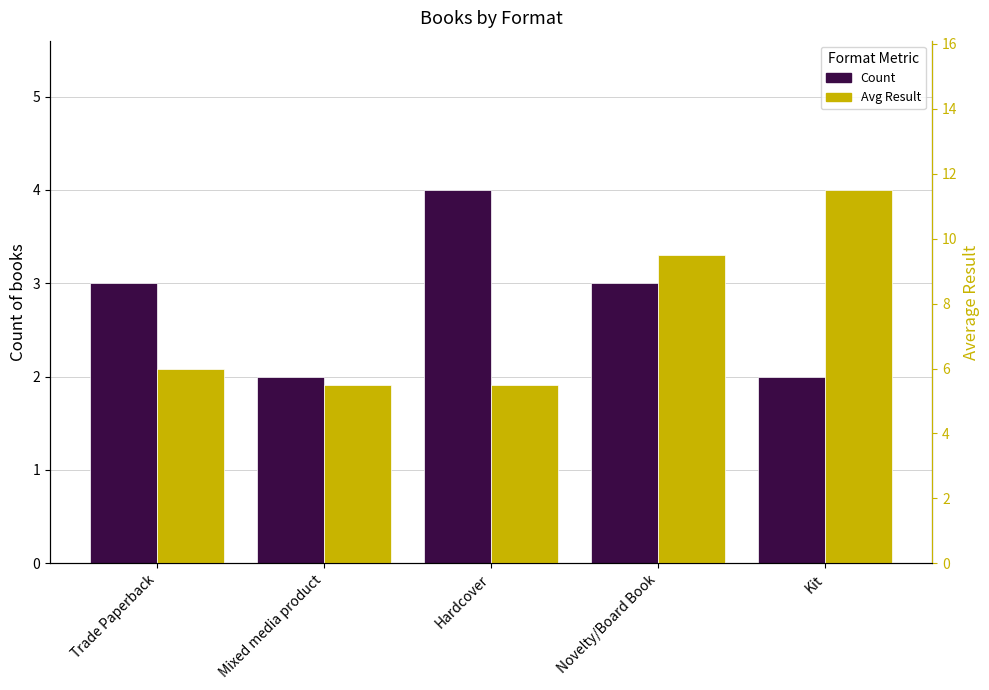

Rank the series by their average value, from highest to lowest.

Avg Result, Count